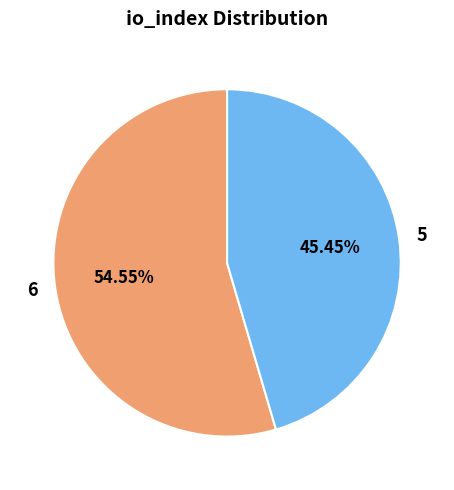

Which category has the smallest portion of the pie?

5